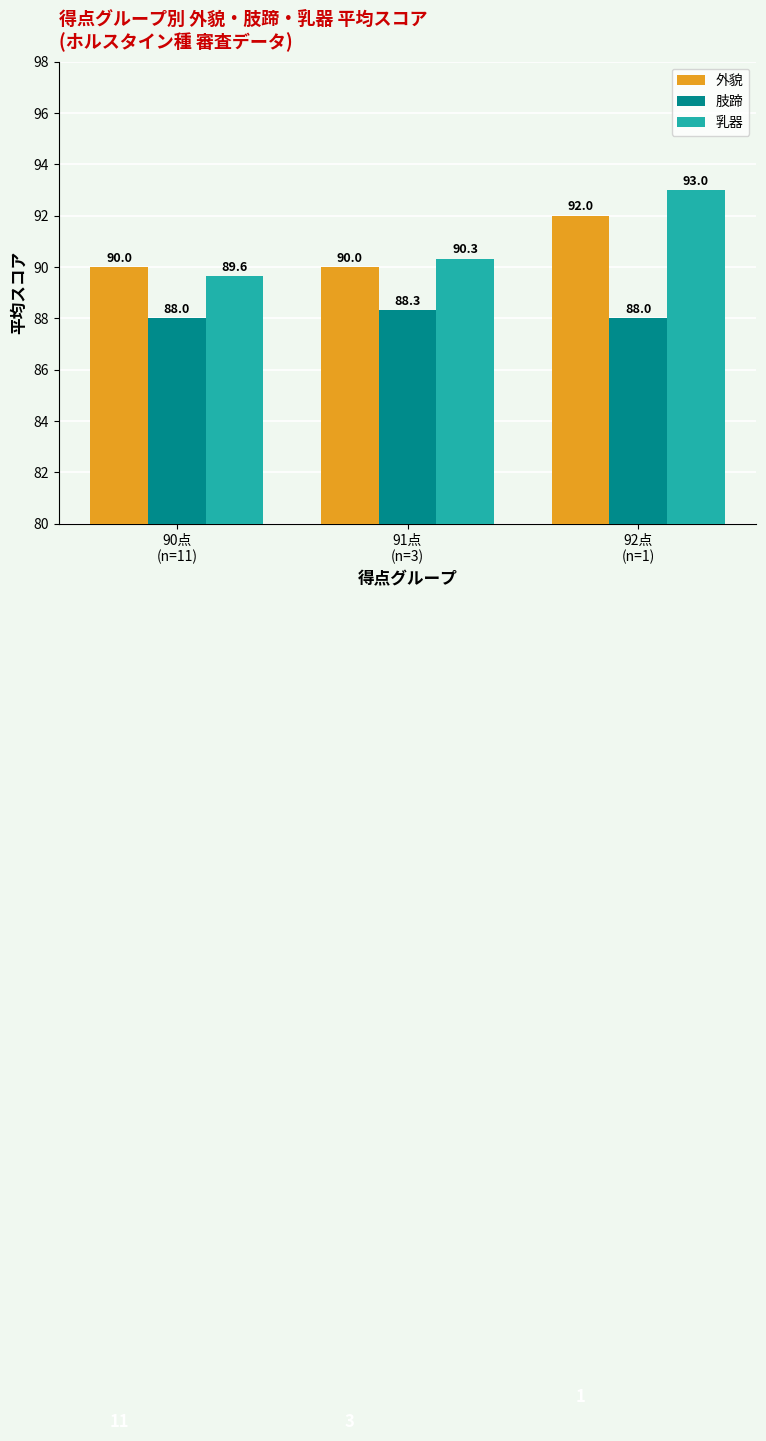

What is the difference between the 乳器 values at 91点
(n=3) and 90点
(n=11)?

0.7